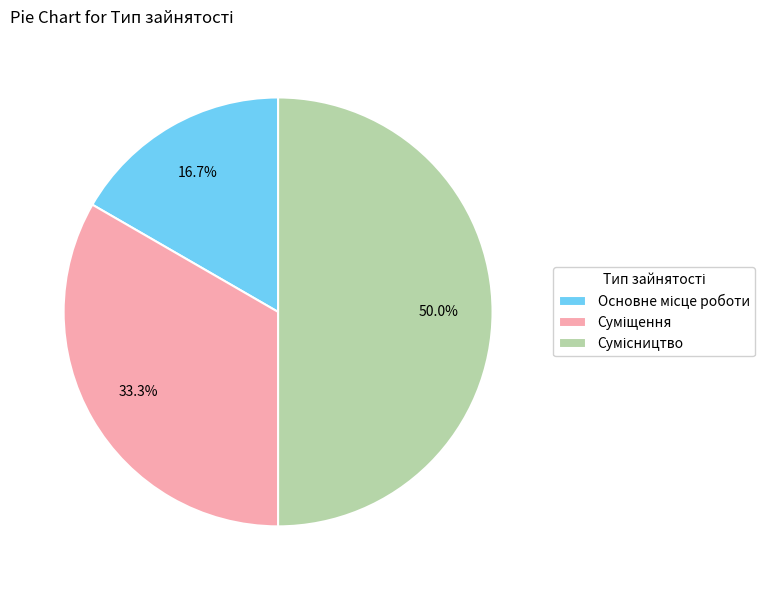

Between Основне місце роботи and Сумісництво, which is larger?

Сумісництво